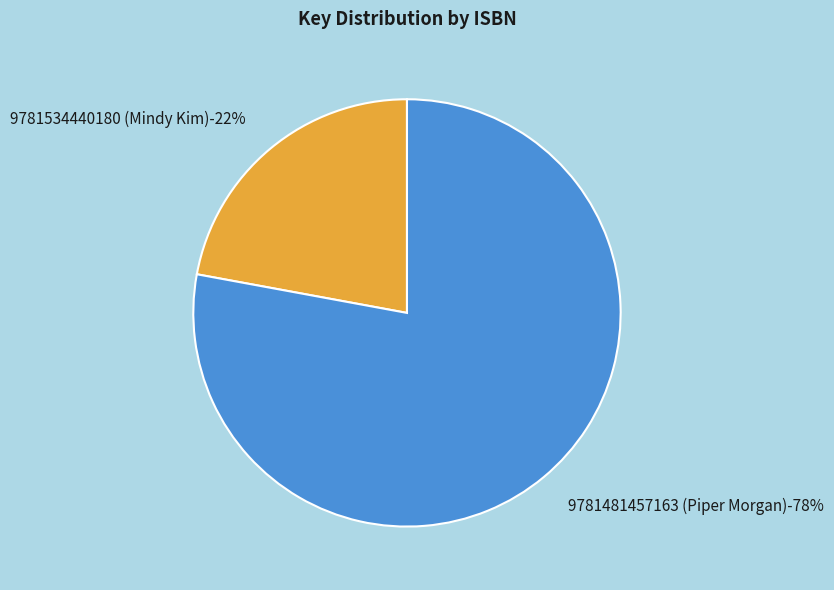

To the nearest percent, what percentage of the pie is 9781534440180 (Mindy Kim)?

22%